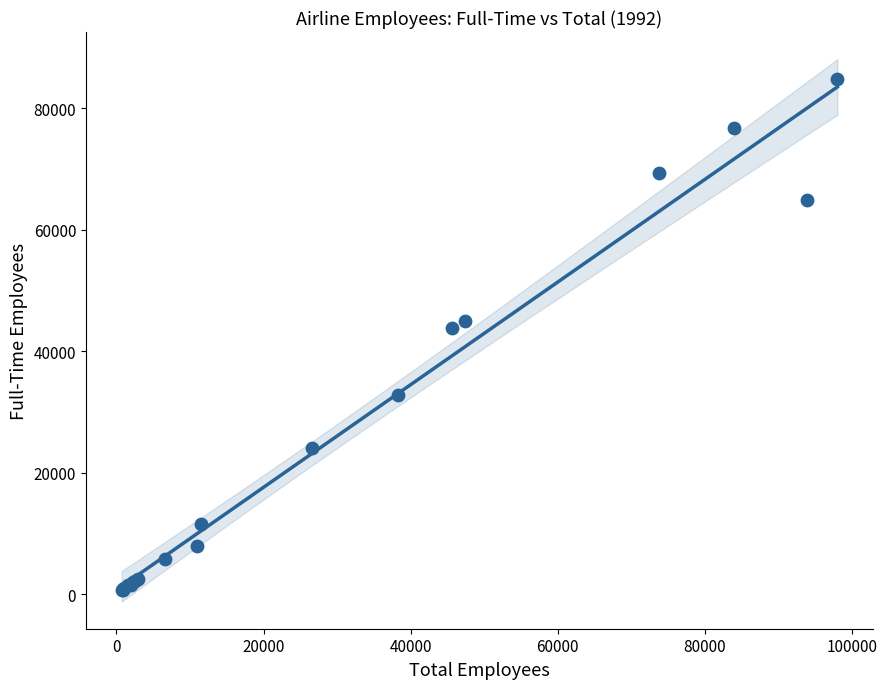

What Y value in the scatter plot is closest to 42679?

43750